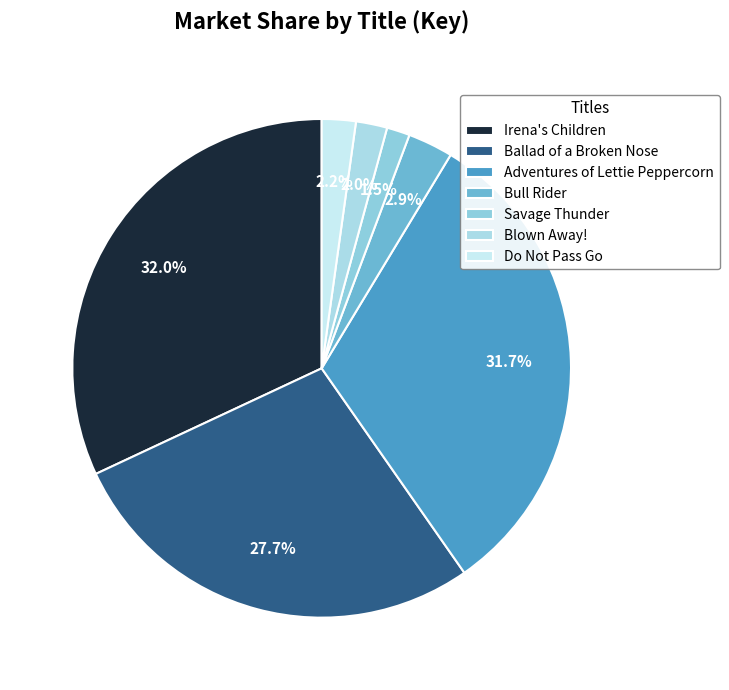

What portion of the pie excludes Do Not Pass Go?

97.8%